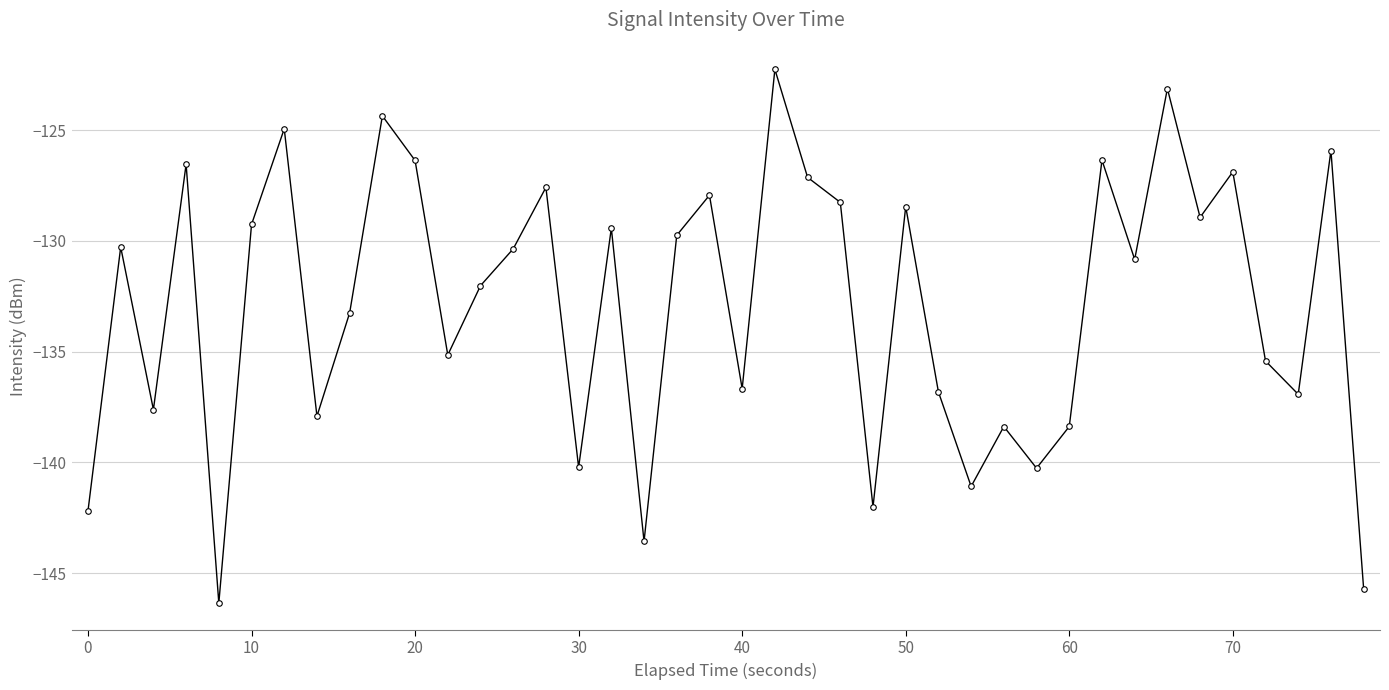

What is the sum of all values?

-5315.1